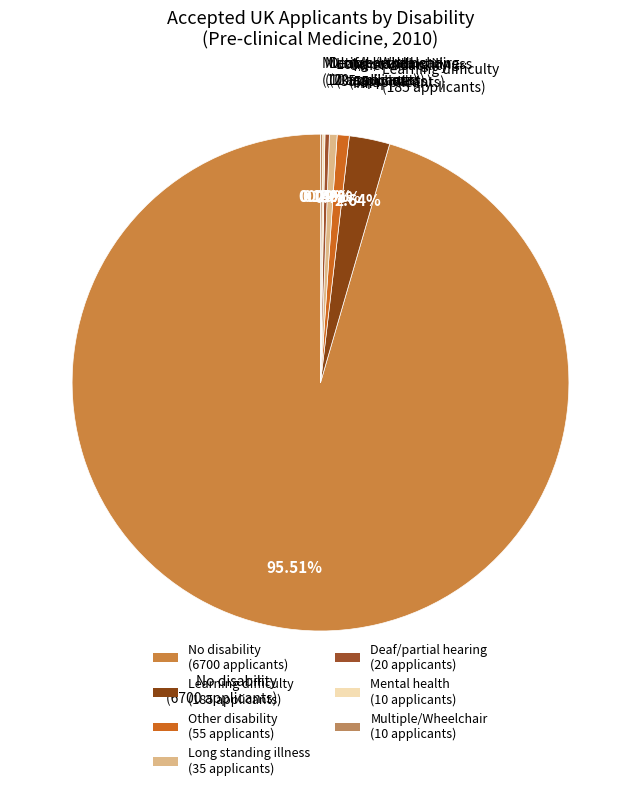

To the nearest percent, what is the difference between the largest and smallest slice percentages?

95%